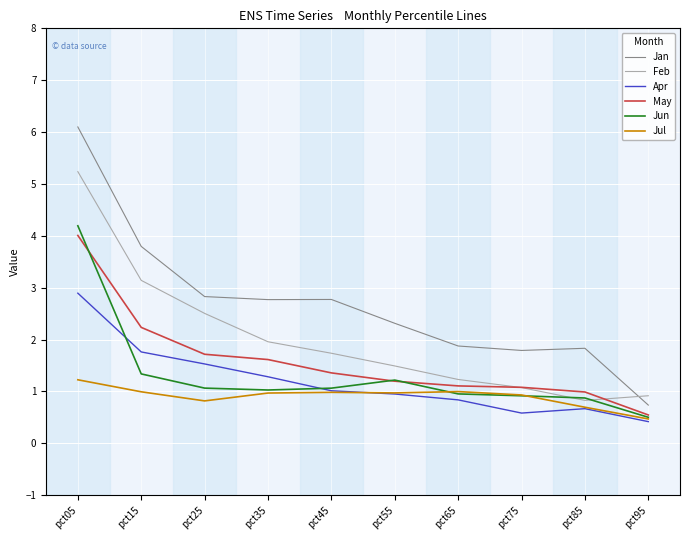

What is the total value across all series at pct05?

23.7